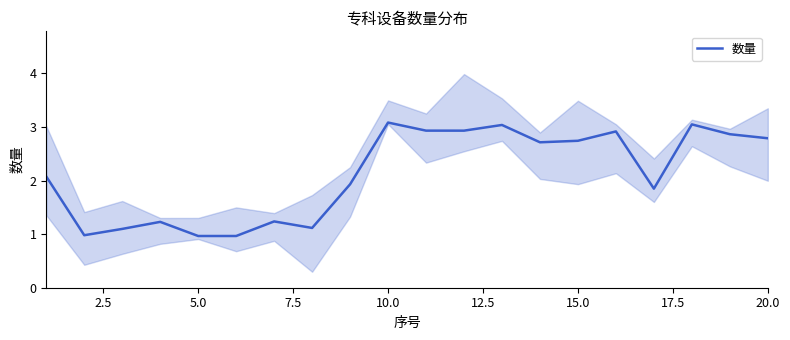

The 数量 series shows 1.4 at 5.0. True or false?

False